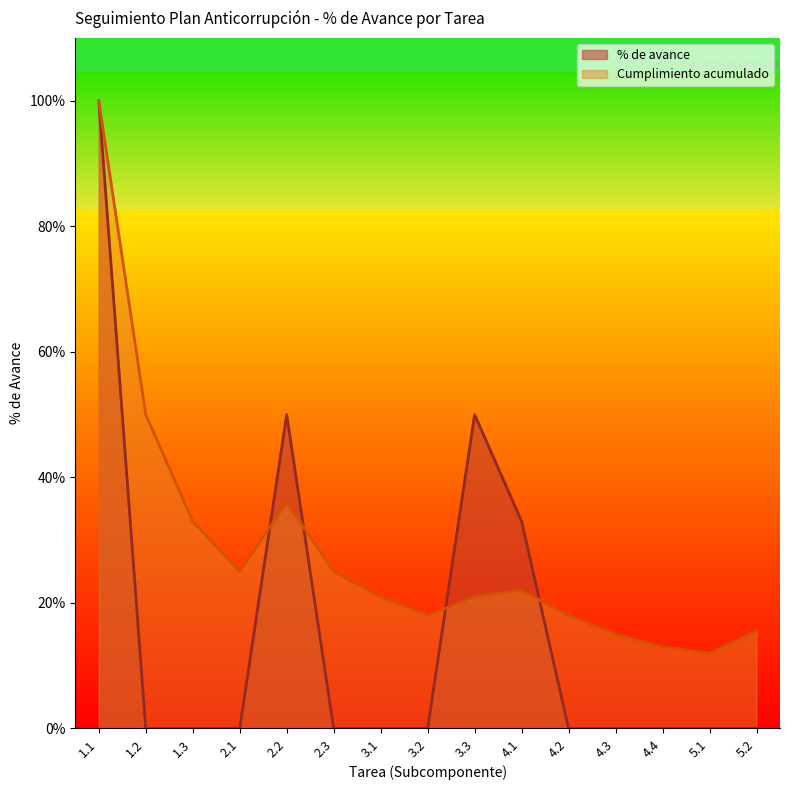

In % de avance, how many points are higher than both neighbors (excluding endpoints)?

2